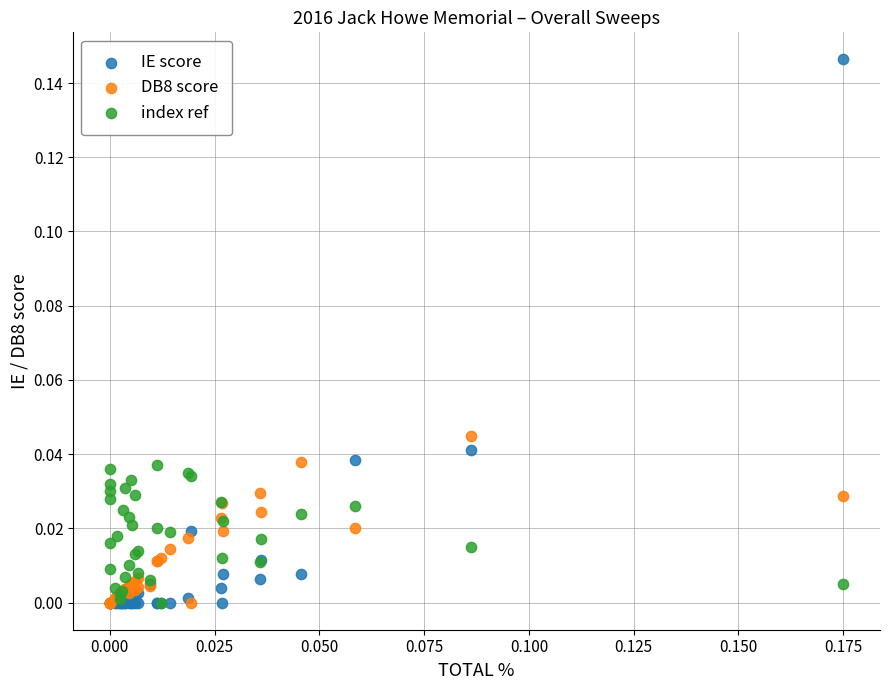

What are all the series names shown in the legend?

IE score, DB8 score, index ref